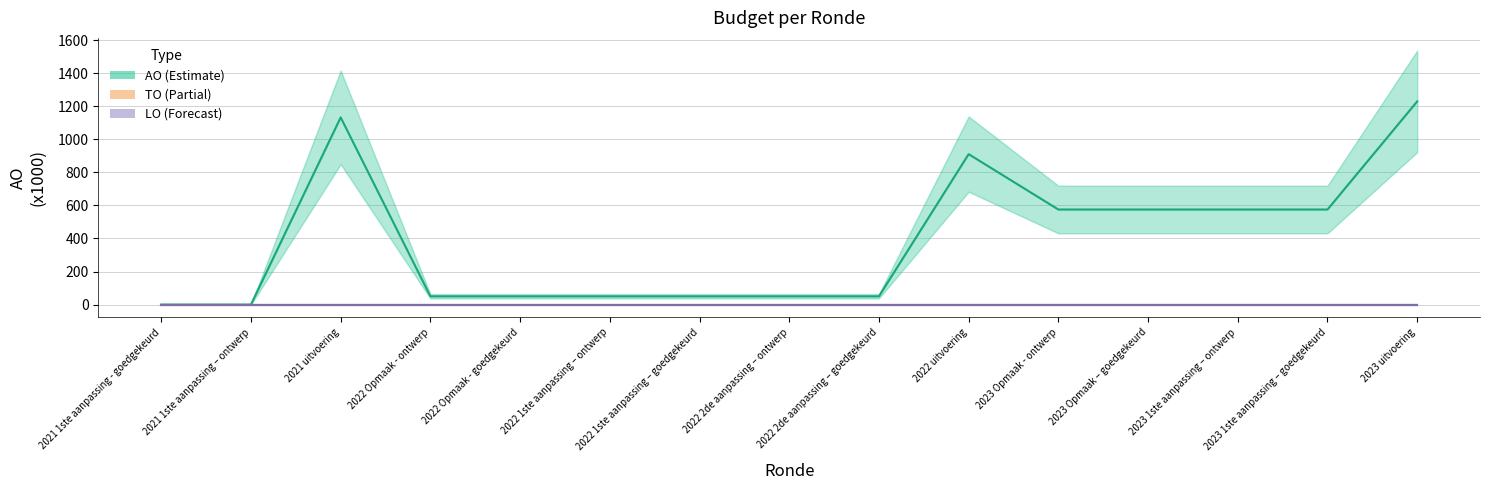

Reading left to right, list all the values displayed in this chart.

AO: 0	0	1132	50	50	50	50	50	50	910	575	575	575	575	1229
TO: 0	0	0	0	0	0	0	0	0	0	0	0	0	0	0
LO: 0	0	0	0	0	0	0	0	0	0	0	0	0	0	0